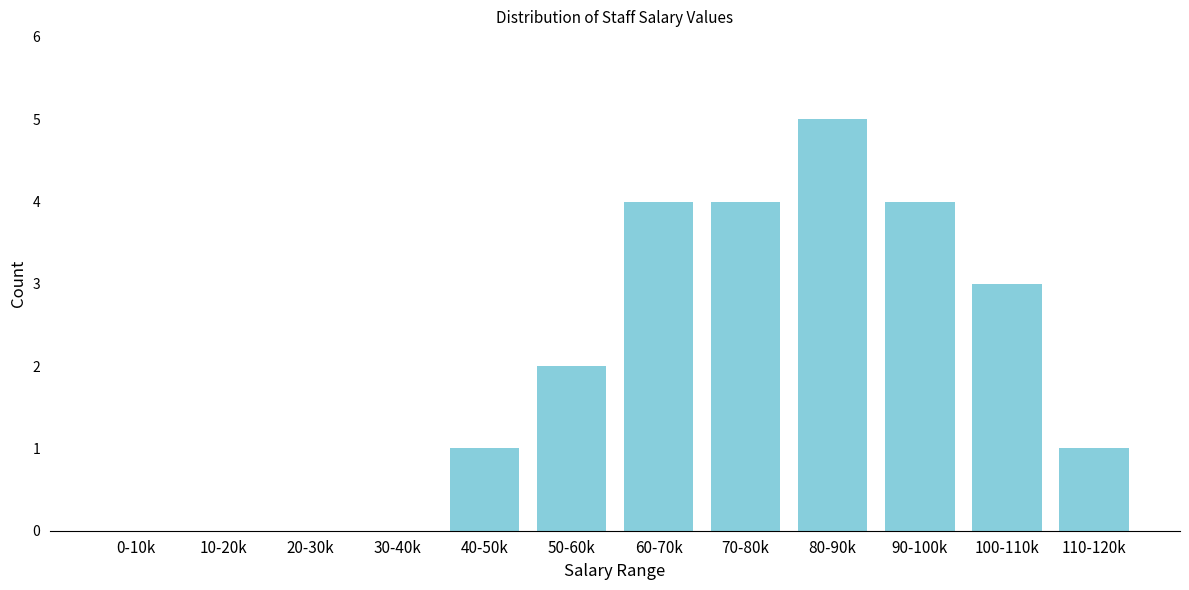

Reading left to right, extract all data points from this chart.

0-10k=0	10-20k=0	20-30k=0	30-40k=0	40-50k=1	50-60k=2	60-70k=4	70-80k=4	80-90k=5	90-100k=4	100-110k=3	110-120k=1